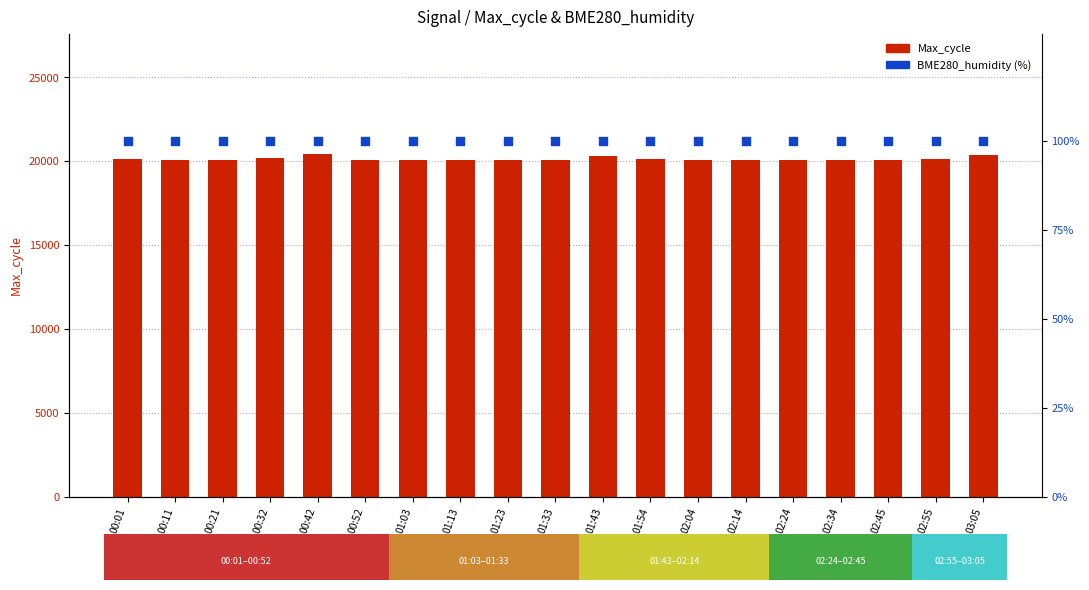

Which series has the largest total across all categories?

Max_cycle